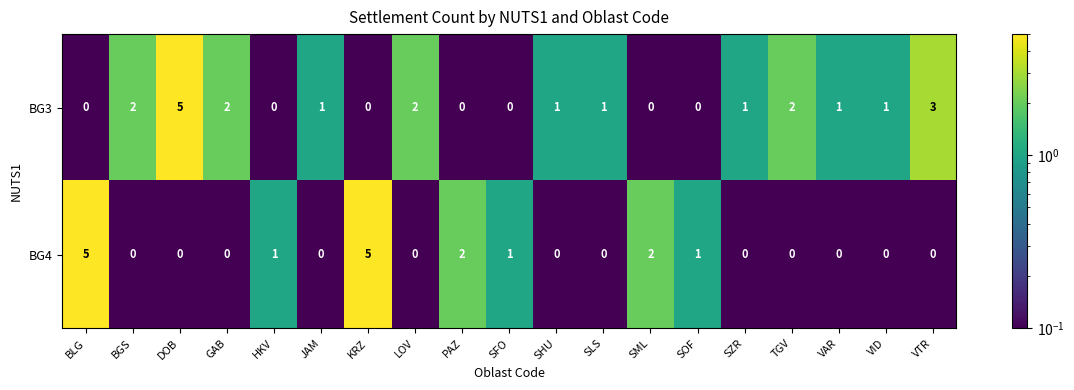

Is it true that BG3 equals 3 at LOV?

False